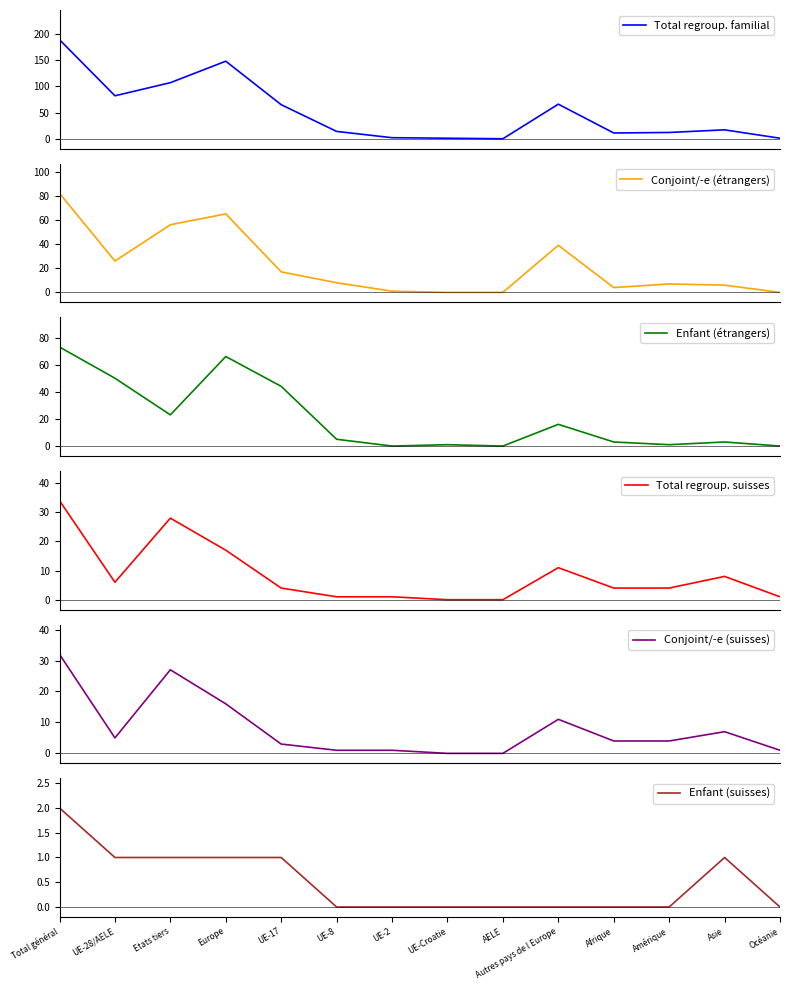

True or false: Enfant (suisses) and Total regroup. suisses cross at least once.

False